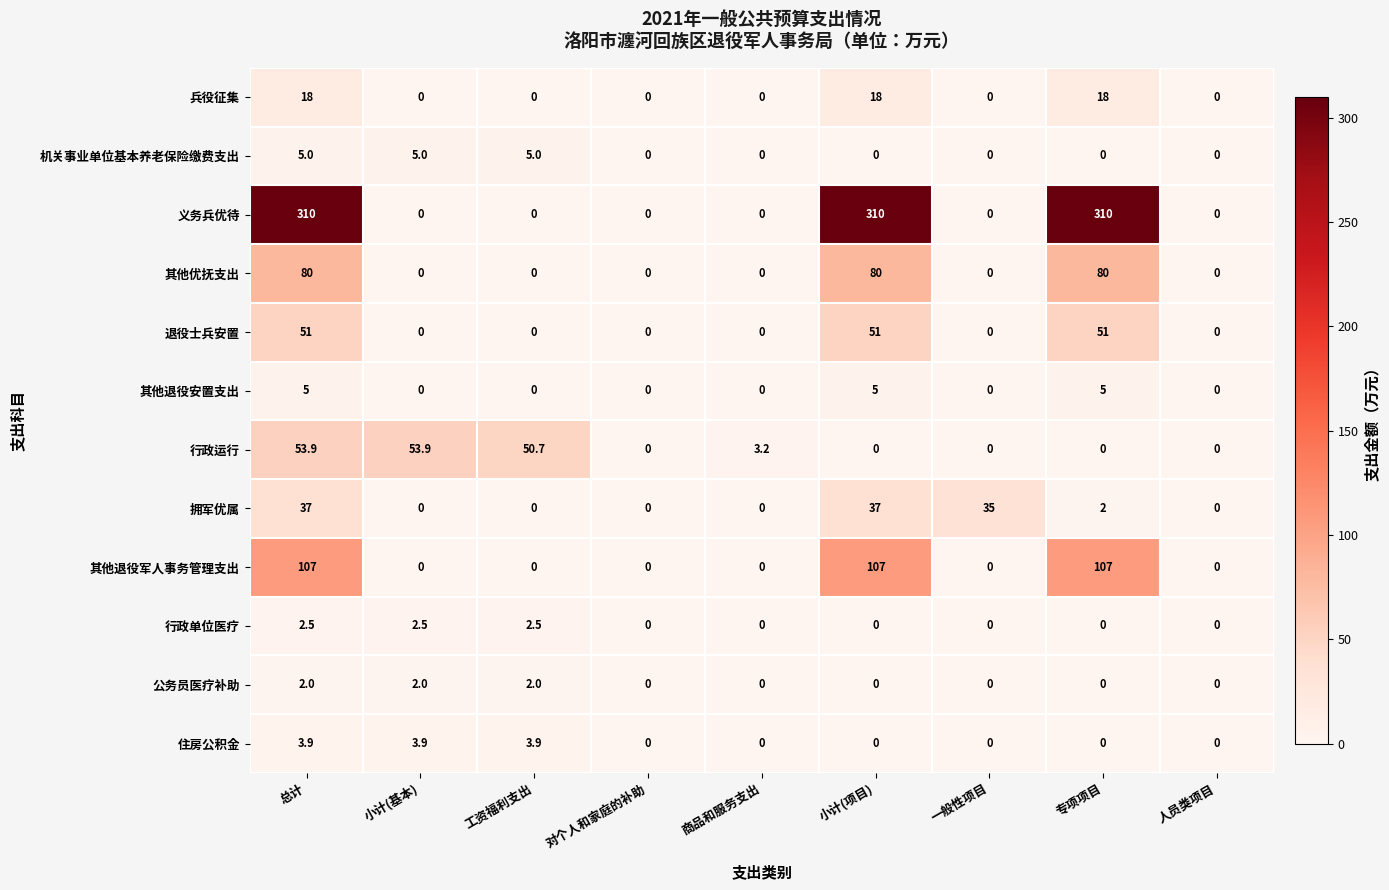

What is the spread (max minus min) of values at 小计(项目)?

310.0